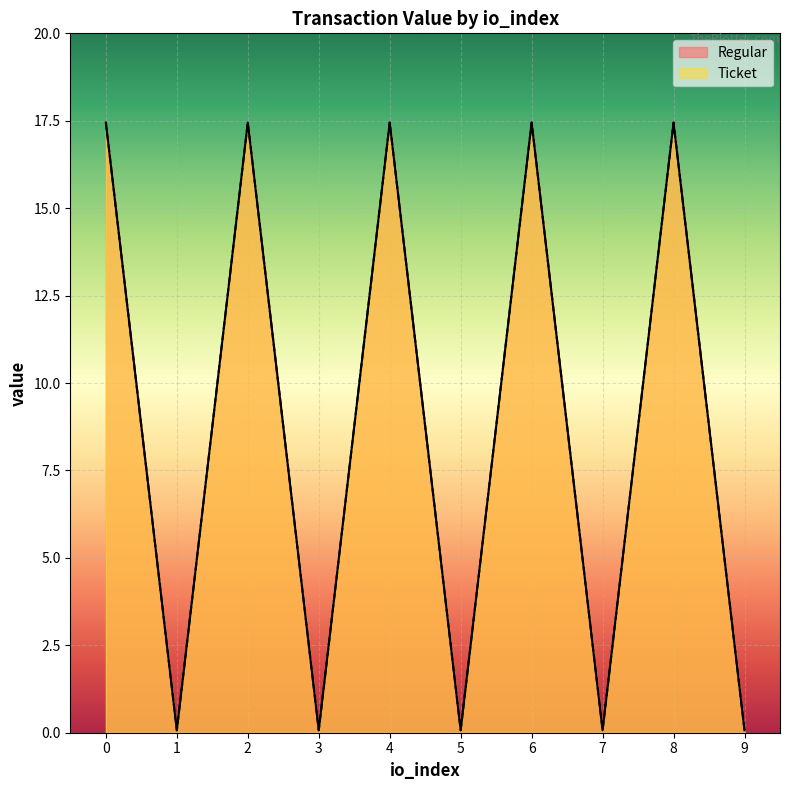

True or false: Ticket and Regular cross at least once.

False